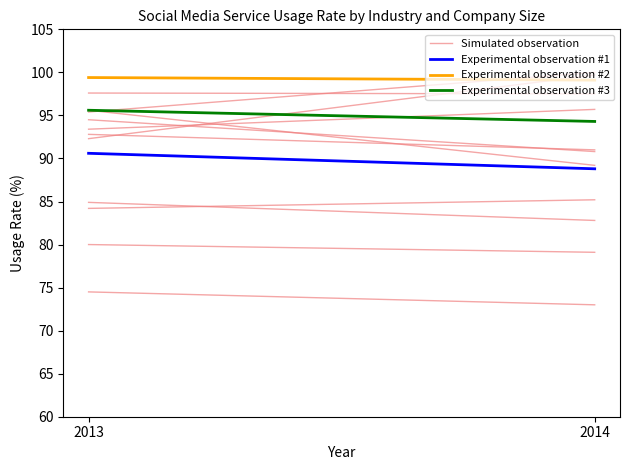

What is the difference between the maximum and minimum values in the Experimental observation #1 series?

1.8